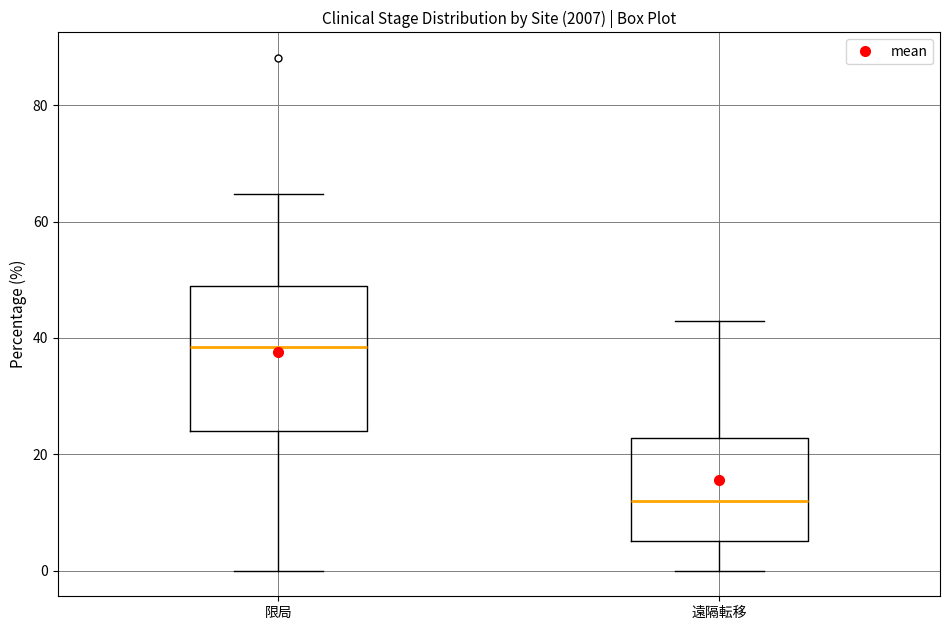

Reading left to right, read every box against the y-axis: the position of its median line, the range the box covers, and the ends of its whiskers. The values are not printed on the chart, so give them approximately, as read against the axis.

限局: median 38, box 24 to 48, whiskers 0 to 64
遠隔転移: median 12, box 6 to 22, whiskers 0 to 42